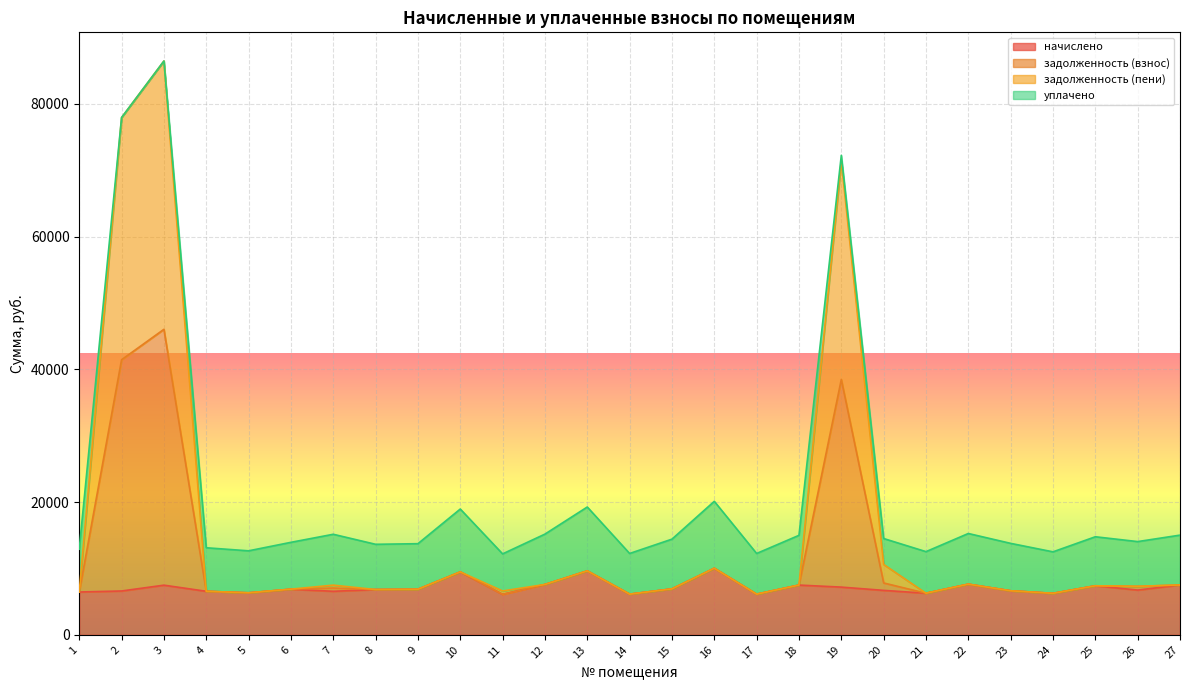

True or false: задолженность (взнос) and задолженность (пени) intersect in this chart.

False